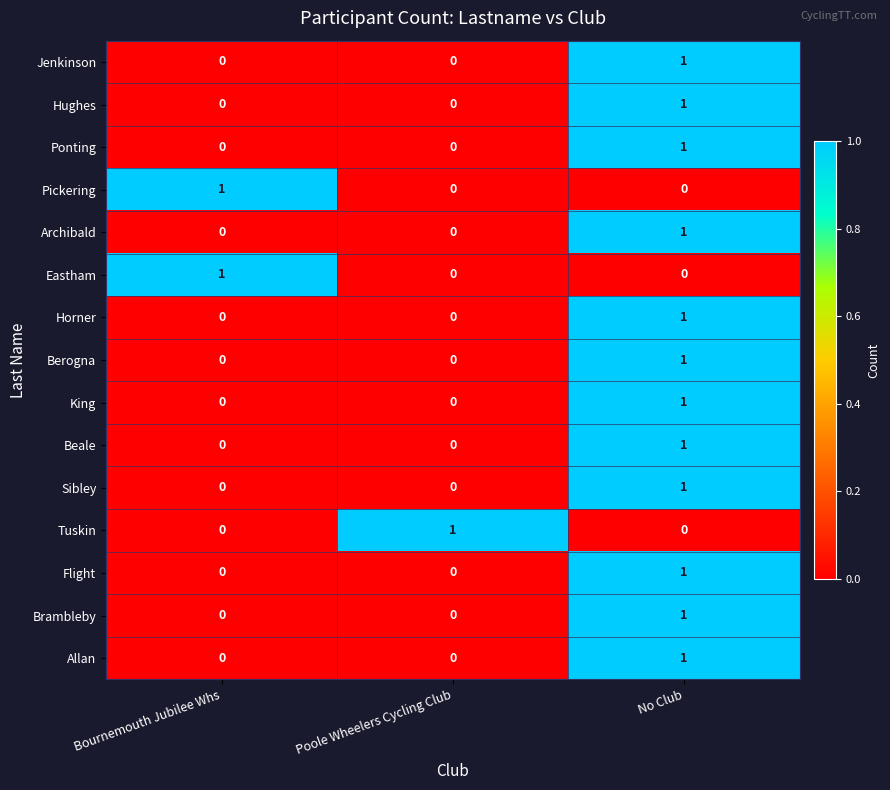

How many values in the Brambleby series exceed 0?

1